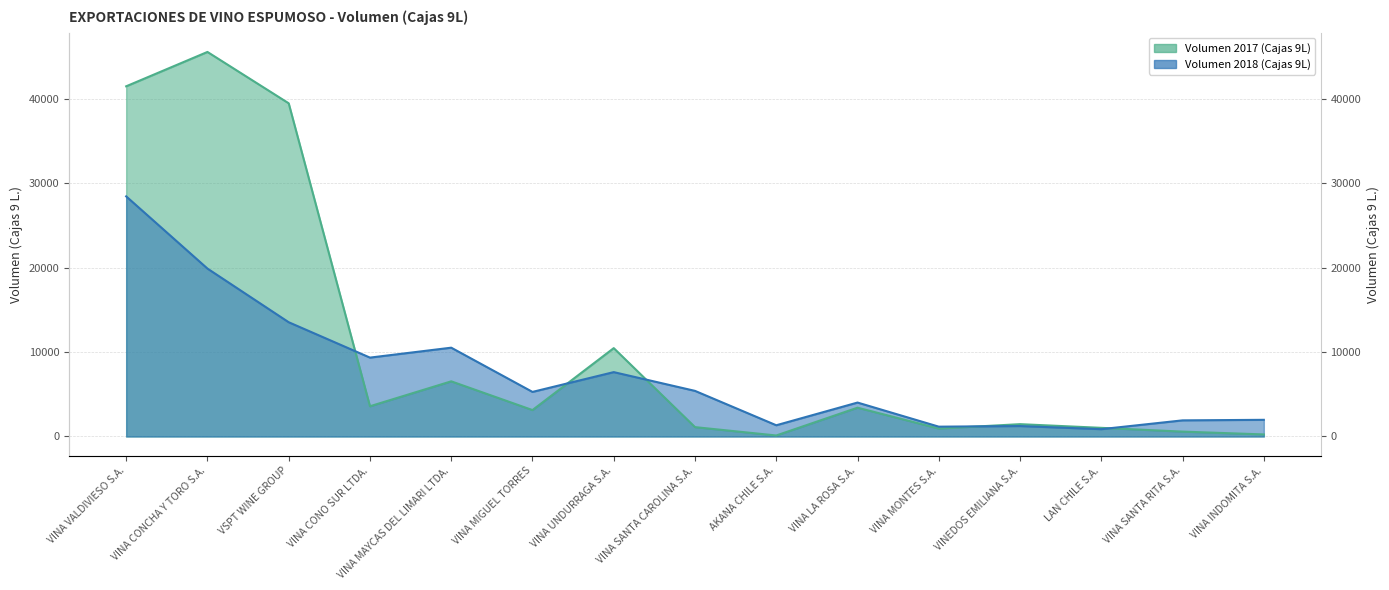

Reading left to right, extract all data points from this chart.

Volumen 2017 (Cajas 9L): VINA VALDIVIESO S.A.=41473.8	VINA CONCHA Y TORO S.A.=45541.4	VSPT WINE GROUP=39460.0	VINA CONO SUR LTDA.=3582.5	VINA MAYCAS DEL LIMARI LTDA.=6533.5	VINA MIGUEL TORRES=3129.5	VINA UNDURRAGA S.A.=10466.0	VINA SANTA CAROLINA S.A.=1110.0	AKANA CHILE S.A.=120.0	VINA LA ROSA S.A.=3412.5	VINA MONTES S.A.=940.0	VINEDOS EMILIANA S.A.=1461.0	LAN CHILE S.A.=1025.3	VINA SANTA RITA S.A.=579.0	VINA INDOMITA S.A.=245.0
Volumen 2018 (Cajas 9L): VINA VALDIVIESO S.A.=28438.0	VINA CONCHA Y TORO S.A.=19887.8	VSPT WINE GROUP=13532.5	VINA CONO SUR LTDA.=9343.0	VINA MAYCAS DEL LIMARI LTDA.=10518.5	VINA MIGUEL TORRES=5281.0	VINA UNDURRAGA S.A.=7624.4	VINA SANTA CAROLINA S.A.=5403.0	AKANA CHILE S.A.=1330.7	VINA LA ROSA S.A.=4020.0	VINA MONTES S.A.=1164.0	VINEDOS EMILIANA S.A.=1238.0	LAN CHILE S.A.=868.8	VINA SANTA RITA S.A.=1911.0	VINA INDOMITA S.A.=1975.0